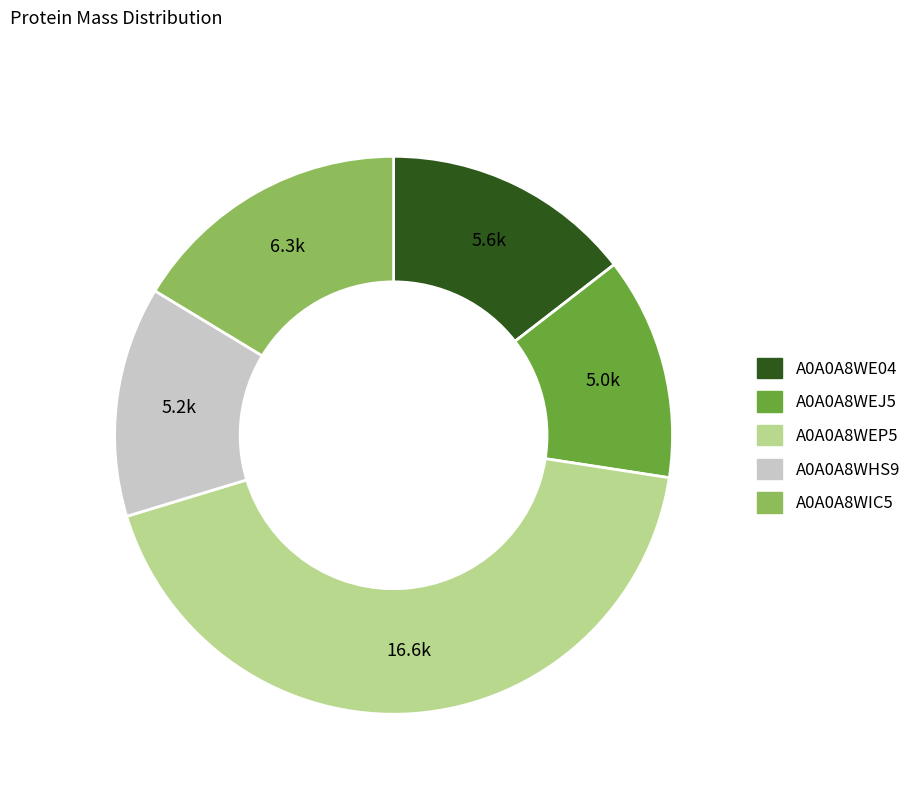

Is there any slice that represents more than half of the pie?

No